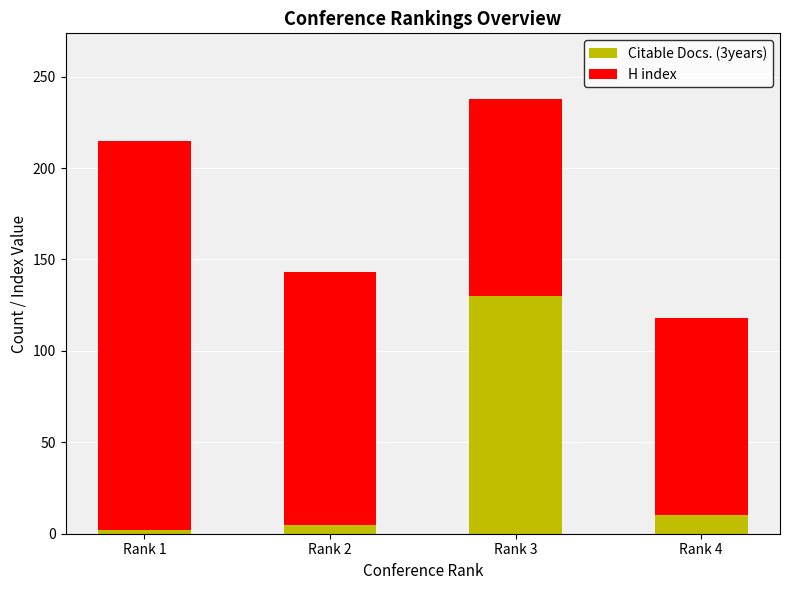

How many values in the Citable Docs. (3years) series are below 10?

2